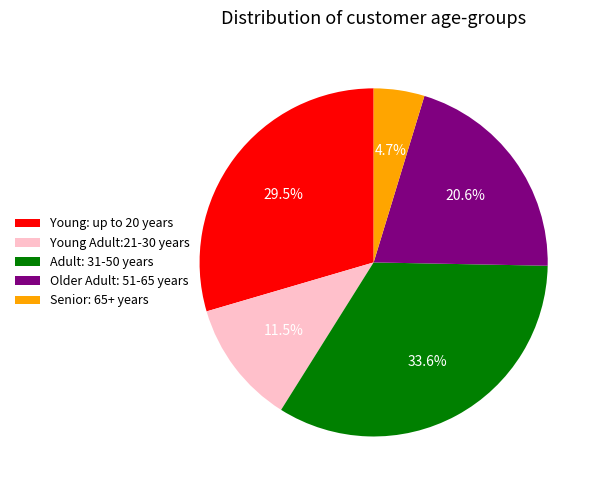

Is there a majority slice in this chart?

No